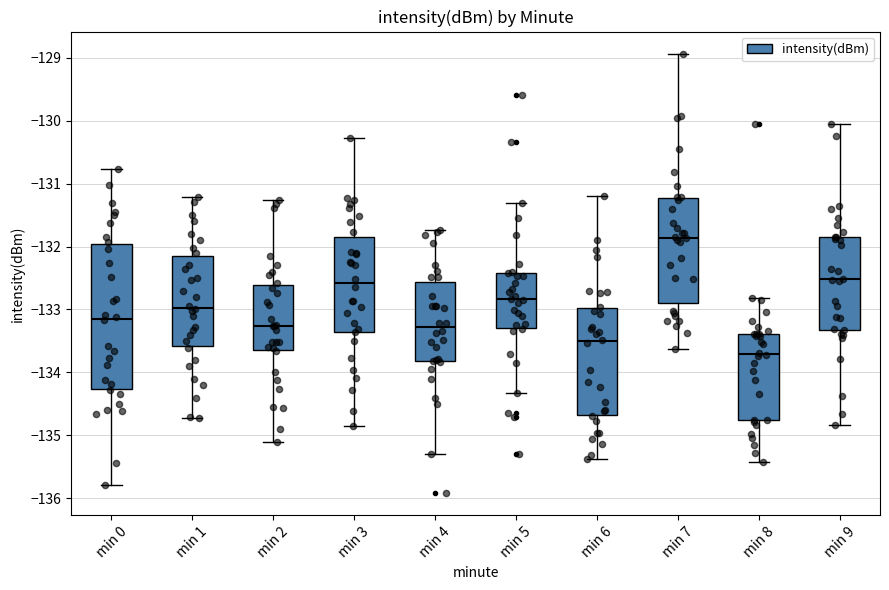

Reading left to right, transcribe this box plot: for each box, give where its median line is, the range the box spans, and where its two whiskers end, as read against the y-axis. The values are not printed on the chart, so give them approximately, as read against the axis.

min 0: median -133.1, box -134.3 to -132.0, whiskers -135.8 to -130.8
min 1: median -133.0, box -133.6 to -132.1, whiskers -134.7 to -131.2
min 2: median -133.3, box -133.7 to -132.6, whiskers -135.1 to -131.3
min 3: median -132.6, box -133.4 to -131.8, whiskers -134.9 to -130.3
min 4: median -133.3, box -133.8 to -132.6, whiskers -135.3 to -131.7
min 5: median -132.8, box -133.3 to -132.4, whiskers -134.3 to -131.3
min 6: median -133.5, box -134.7 to -133.0, whiskers -135.4 to -131.2
min 7: median -131.9, box -132.9 to -131.2, whiskers -133.6 to -128.9
min 8: median -133.7, box -134.8 to -133.4, whiskers -135.4 to -132.8
min 9: median -132.5, box -133.3 to -131.8, whiskers -134.8 to -130.1